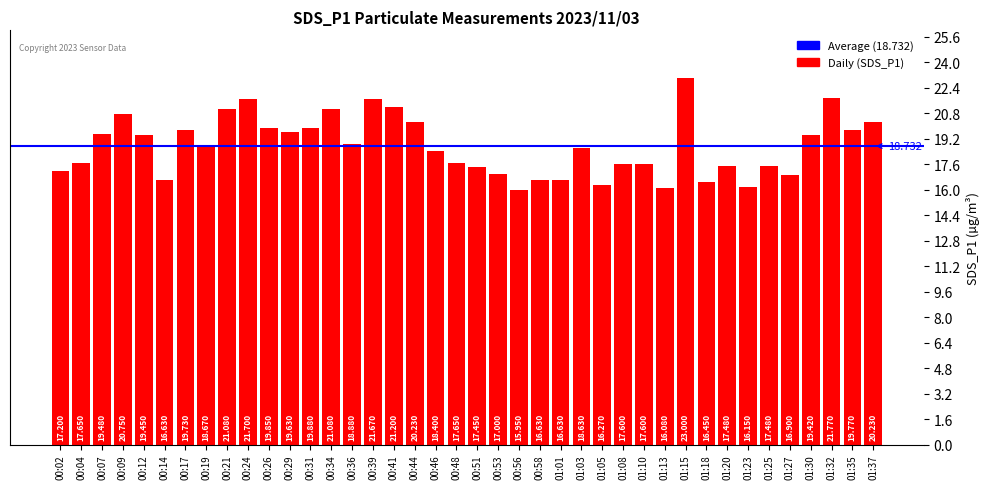

What is the label of the 12th bar from the left?

00:29